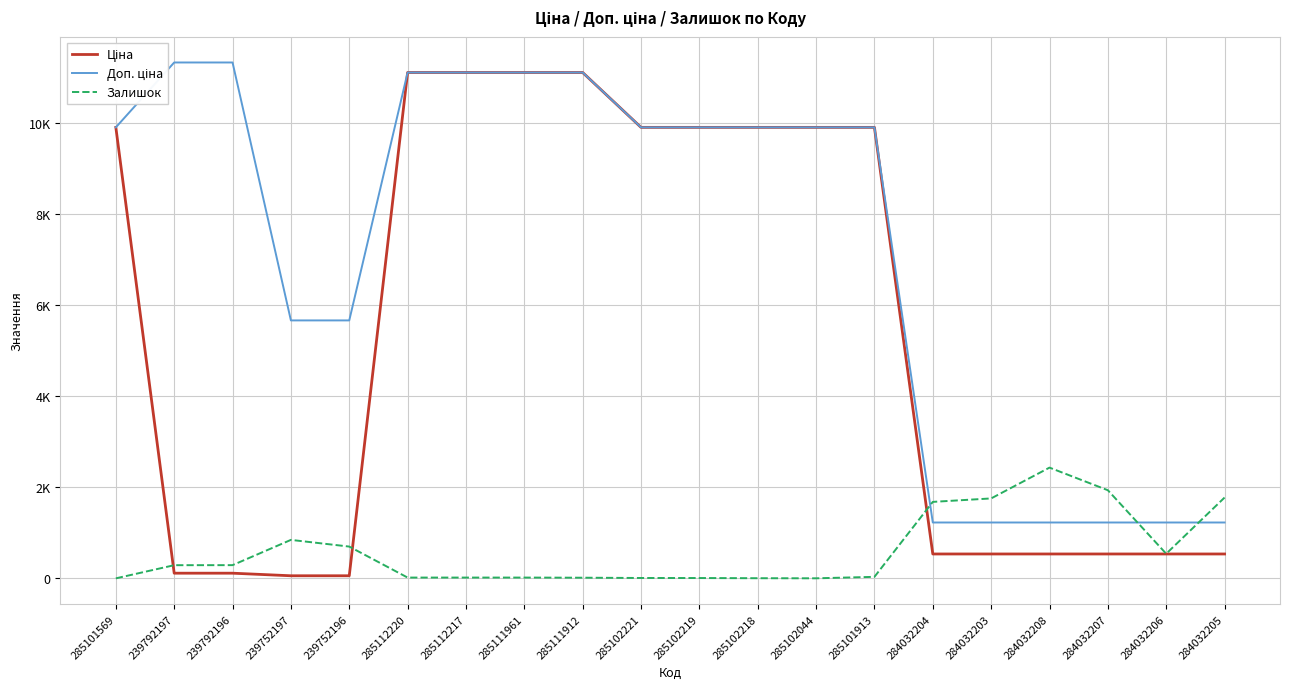

Does the chart have visible grid lines?

Yes